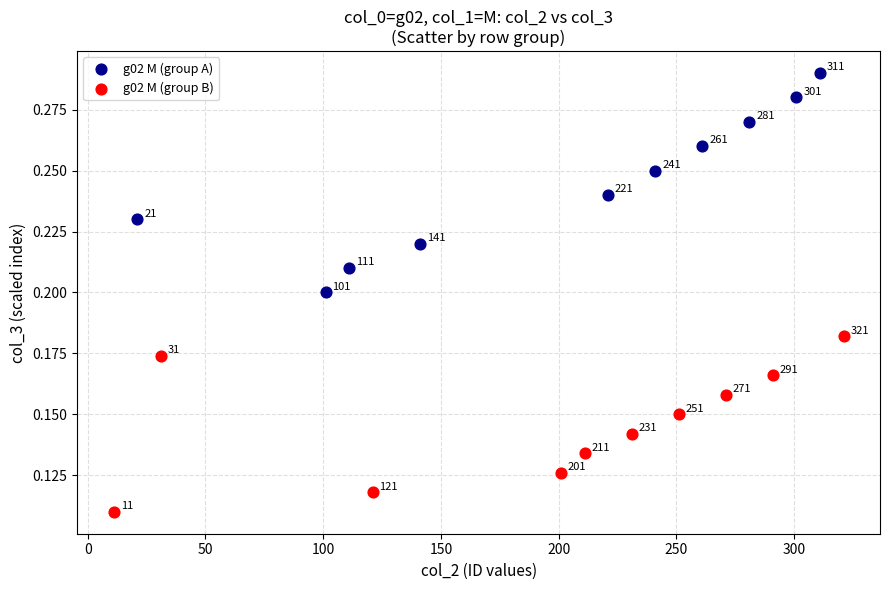

Which series reaches the maximum Y coordinate?

g02 M (group A)